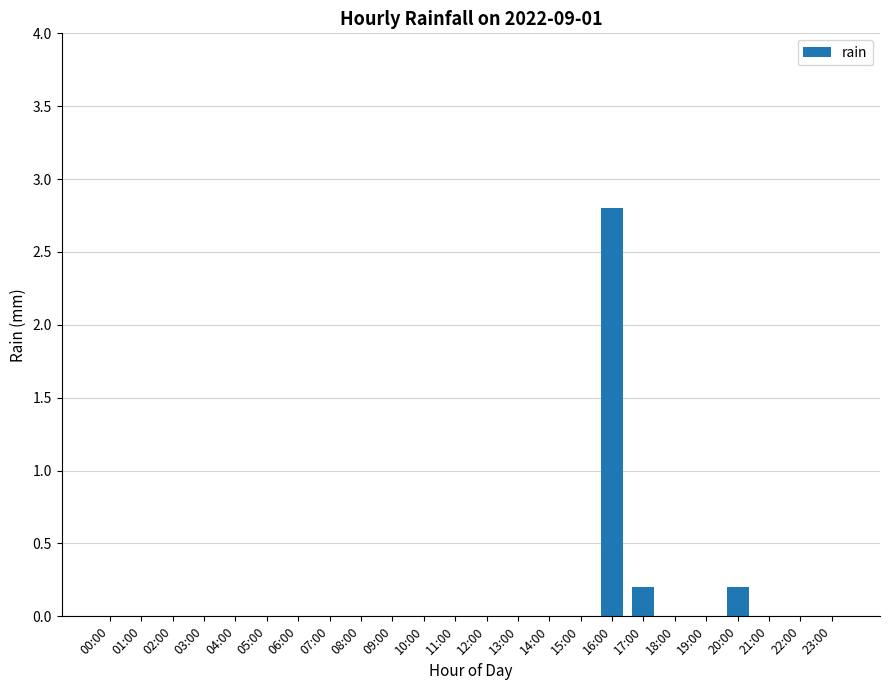

Are the bars horizontal?

No